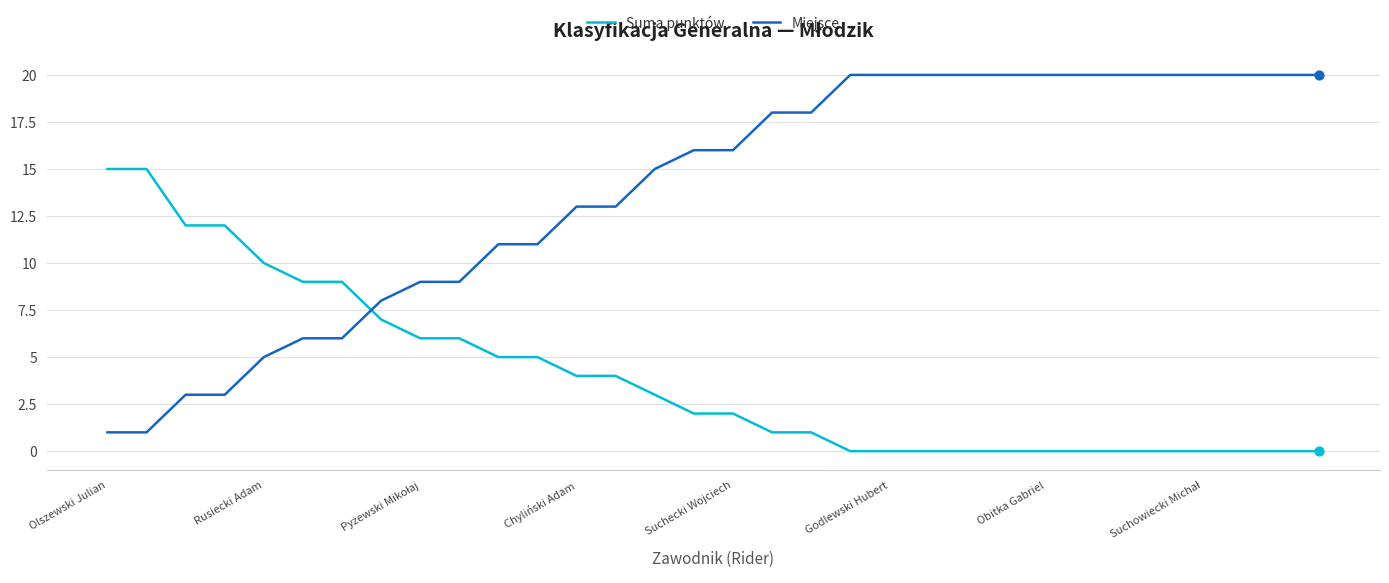

List the series in order of their peak value, lowest first.

Suma punktów, Miejsce